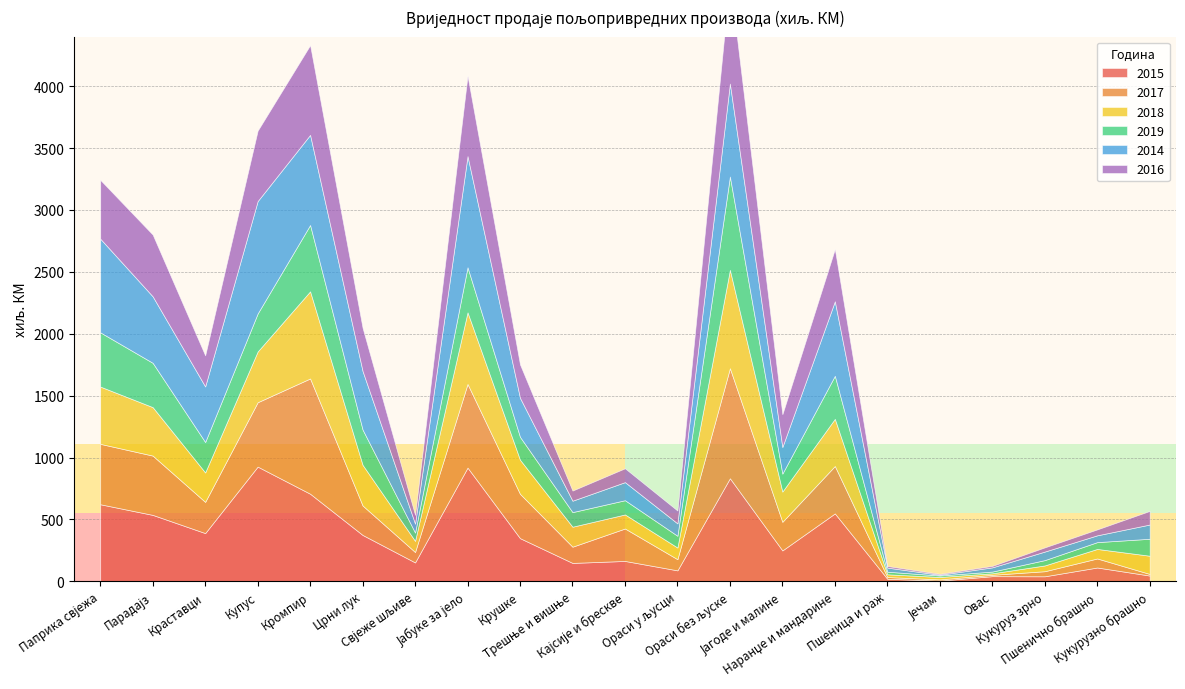

What is the label of the 14th point from the right?

Јабуке за јело